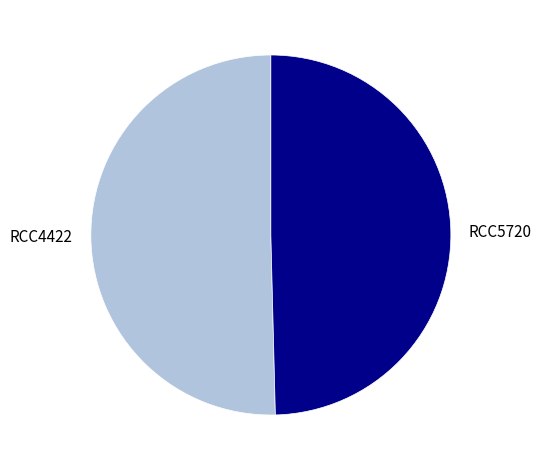

Which slice is the smallest?

RCC5720